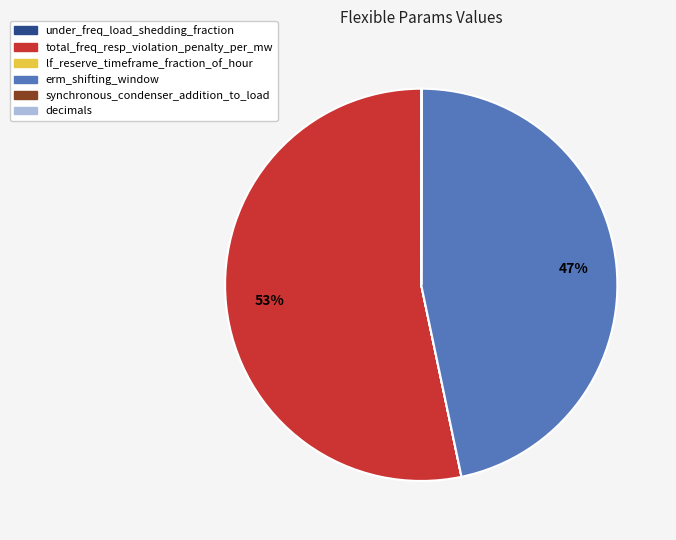

Which slice is the largest?

total_freq_resp_violation_penalty_per_mw